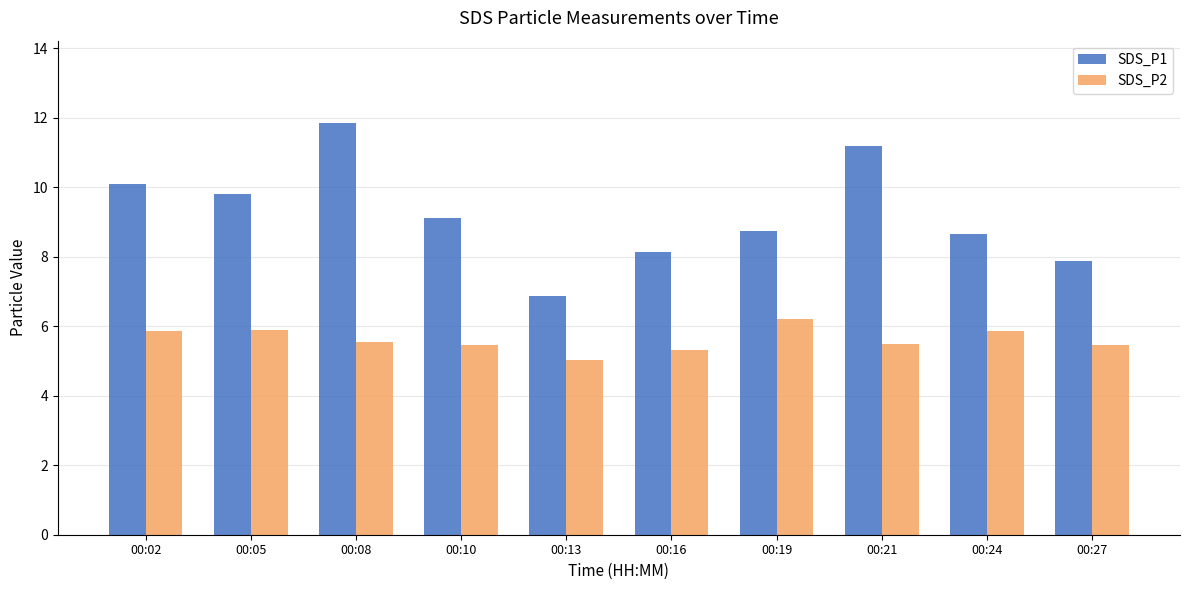

Is the value of SDS_P1 at 00:08 greater than the value of SDS_P2 at 00:10?

Yes